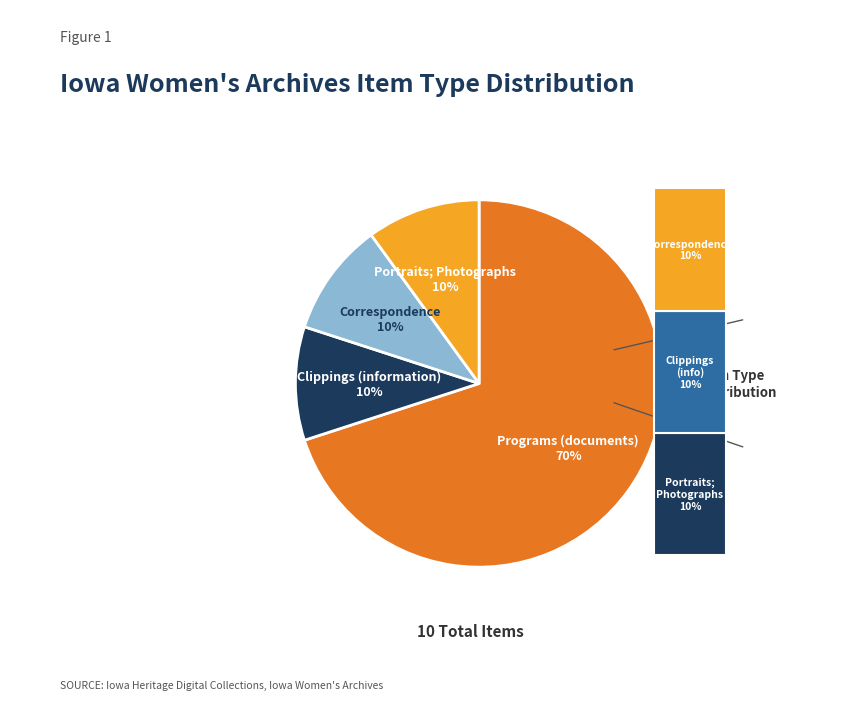

To the nearest percent, what is the difference between the Programs (documents) and Clippings (information) slice percentages?

60%